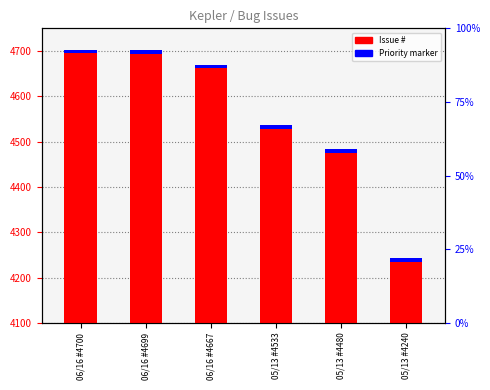

Reading right to left, what are all the values shown in this chart?

Issue #: 140	380	433	567	599	600
Priority marker: 8	8	8	8	8	8